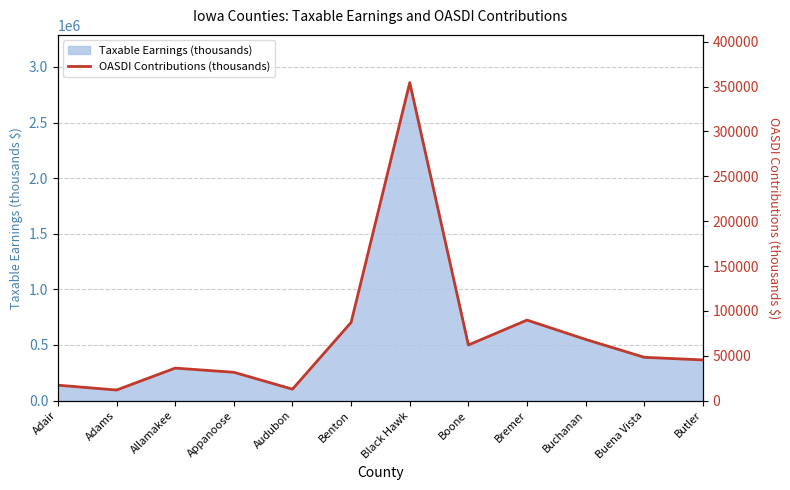

List the labels in order of value, largest first.

Black Hawk, Bremer, Benton, Buchanan, Boone, Buena Vista, Butler, Allamakee, Appanoose, Adair, Audubon, Adams